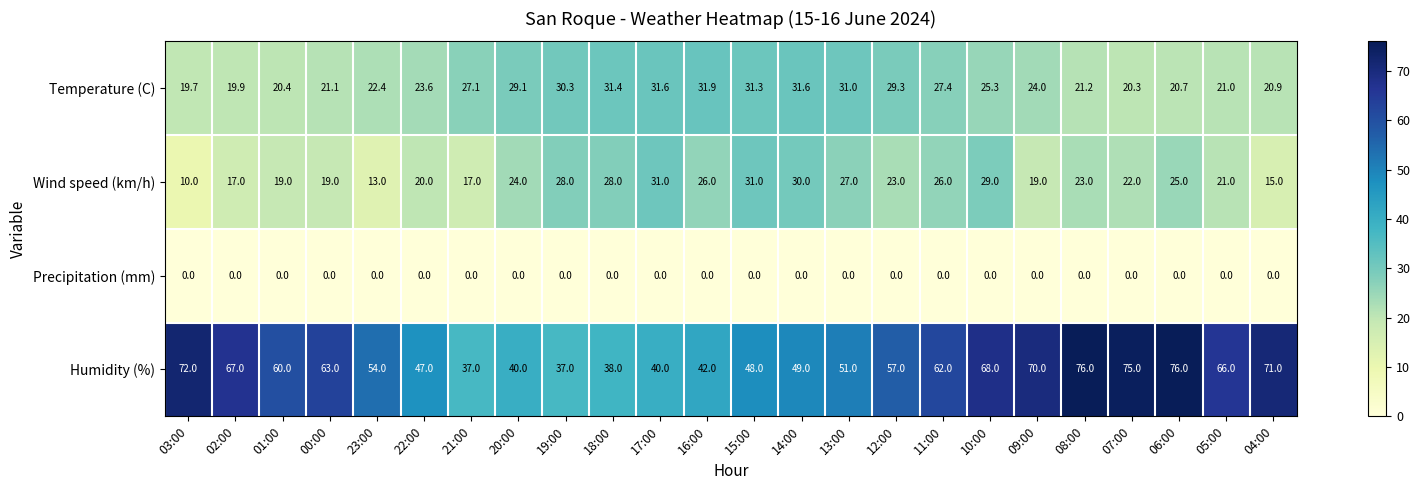

The Humidity (%) series shows 34.9 at 04:00. True or false?

False